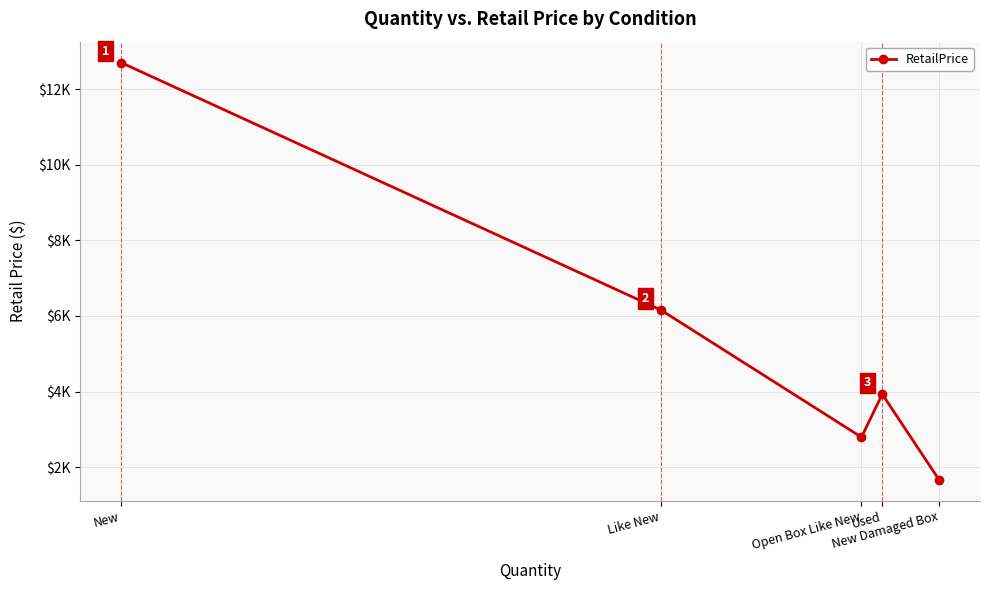

How many lines are shown in the chart?

1